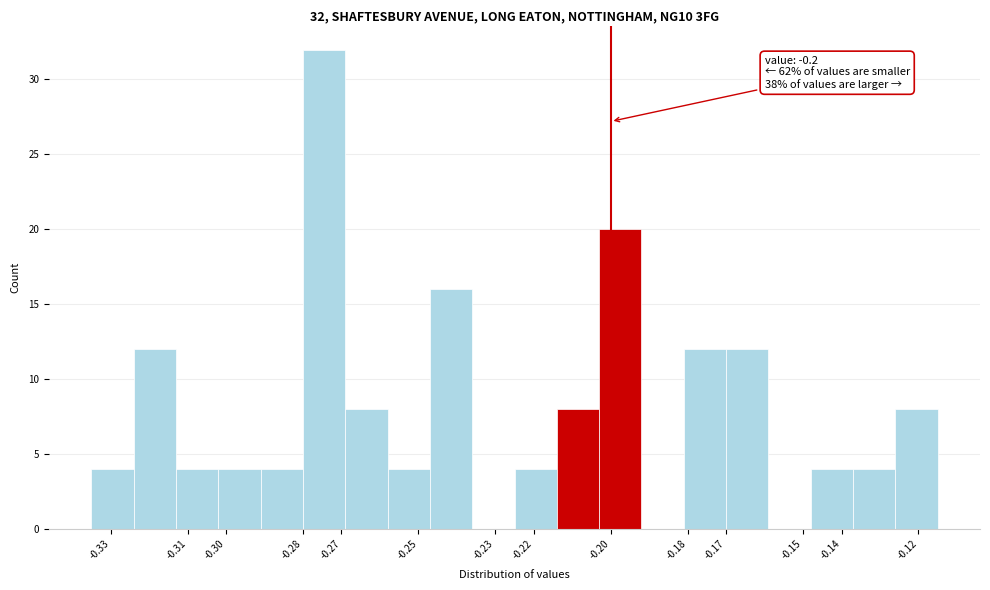

Which range on the x-axis has the tallest bar?

-0.280 to -0.269